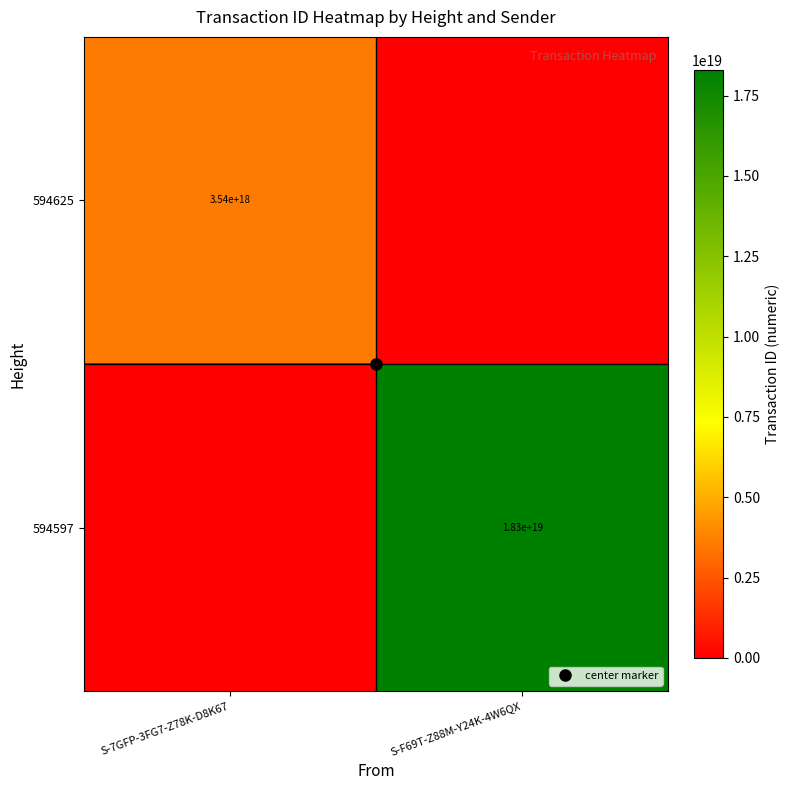

What is the maximum value for 594597?

18289039936592023552